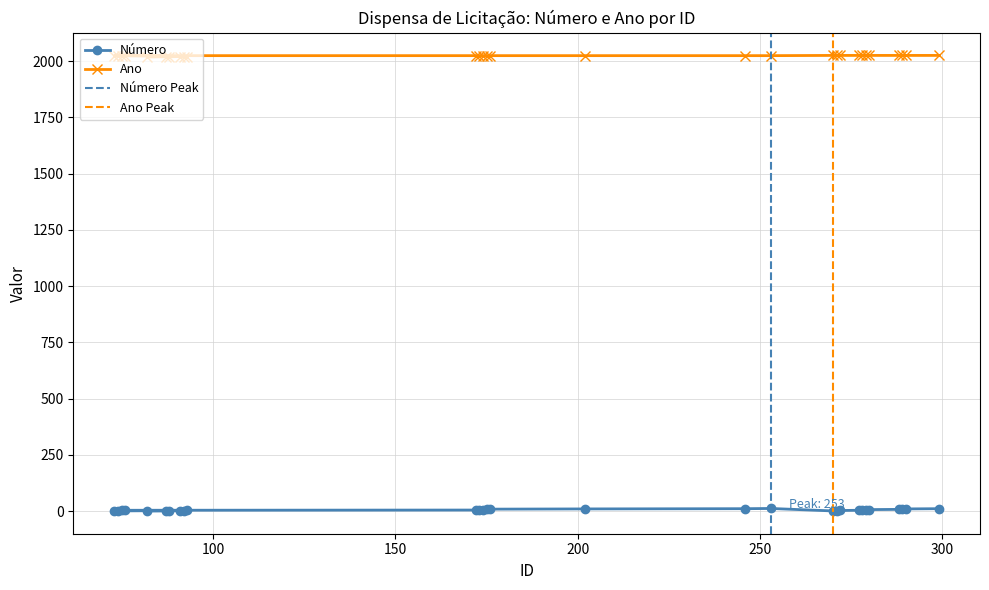

At which category does Número reach its first local valley?

91